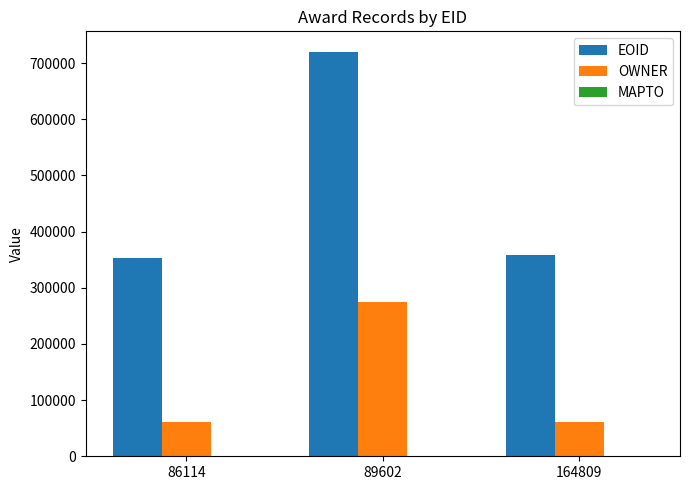

Rank the series by their average value, from lowest to highest.

OWNER, EOID